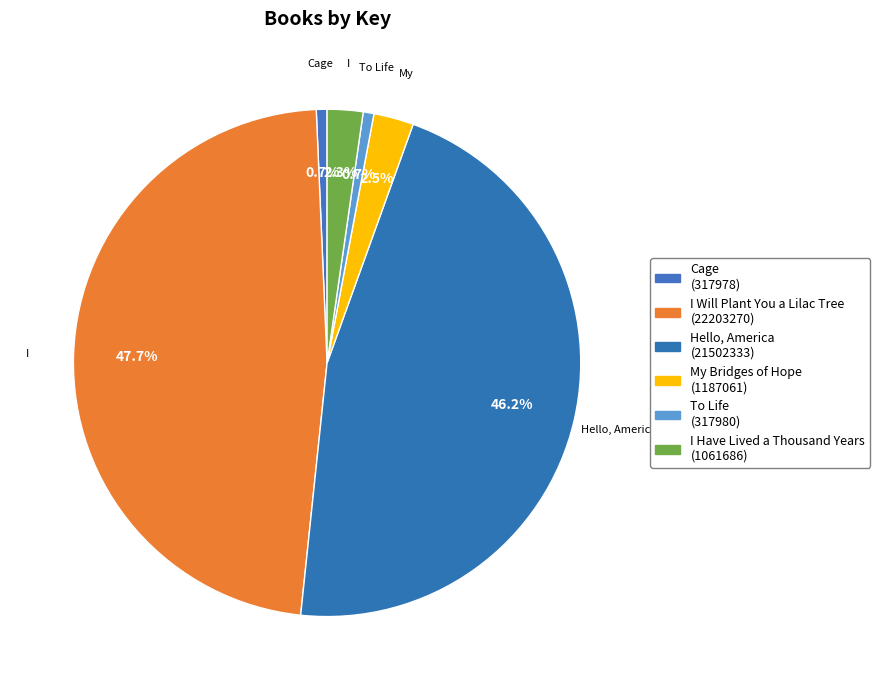

Is there a majority slice in this chart?

No